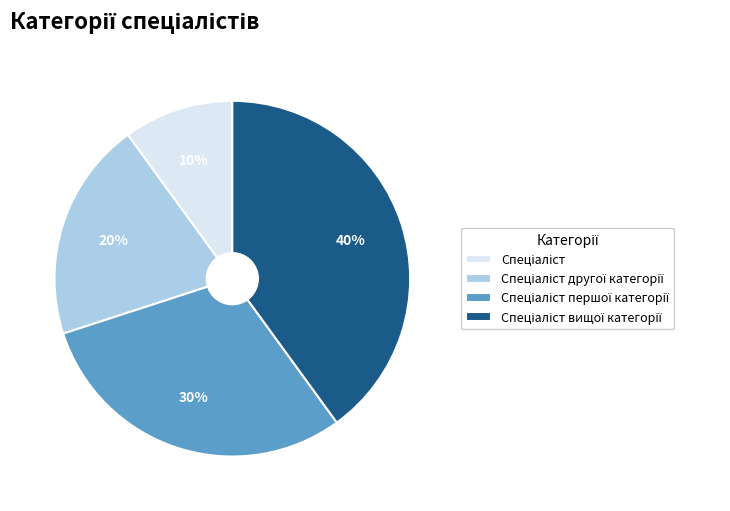

Is there any slice that represents more than half of the pie?

No